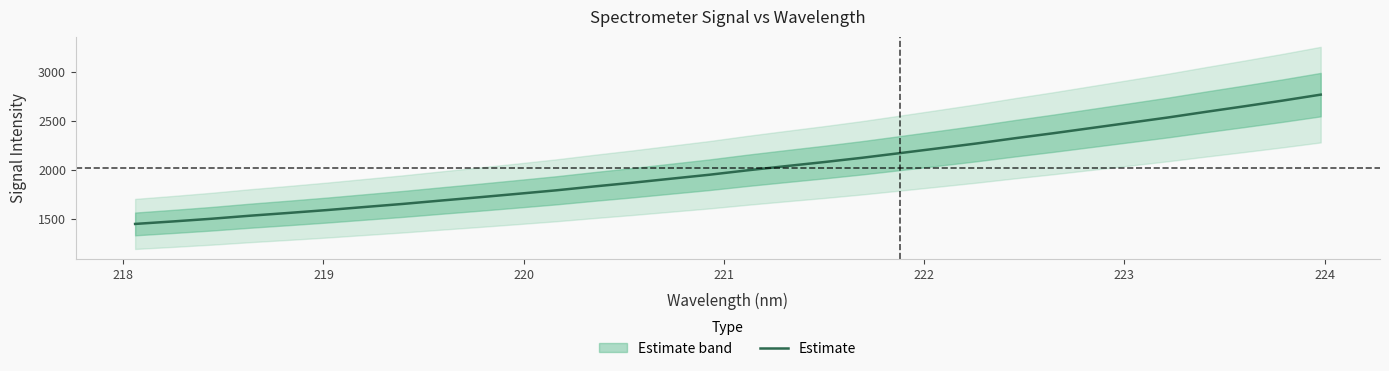

What is the minimum value for Estimate?

1451.3